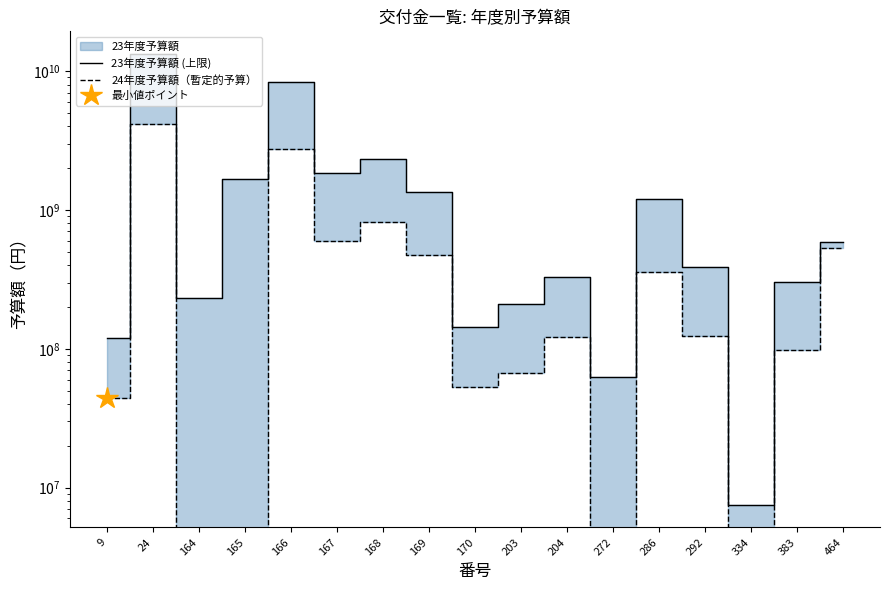

Which has a higher value, 9 or 334?

9